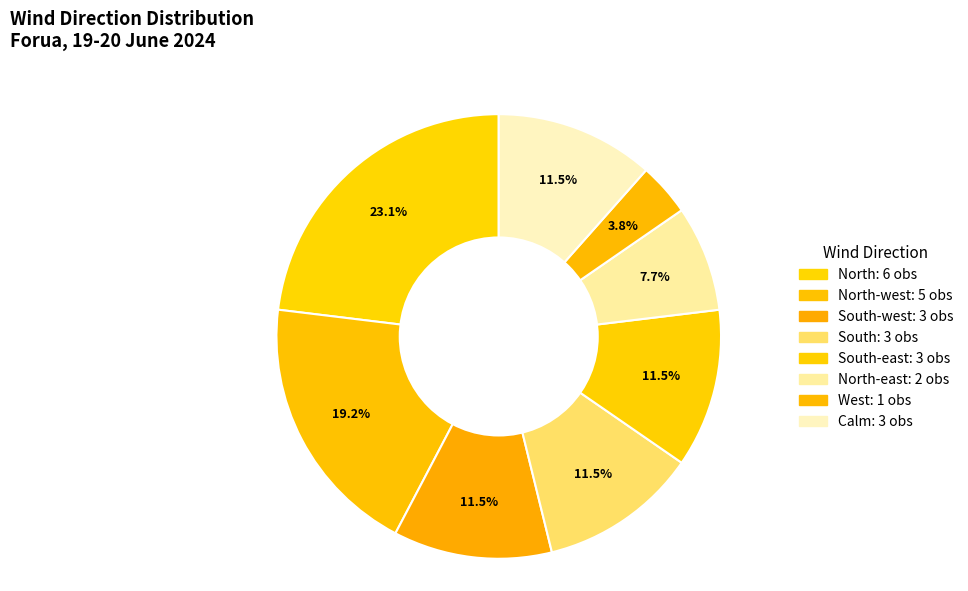

Which category has the smallest portion of the pie?

West